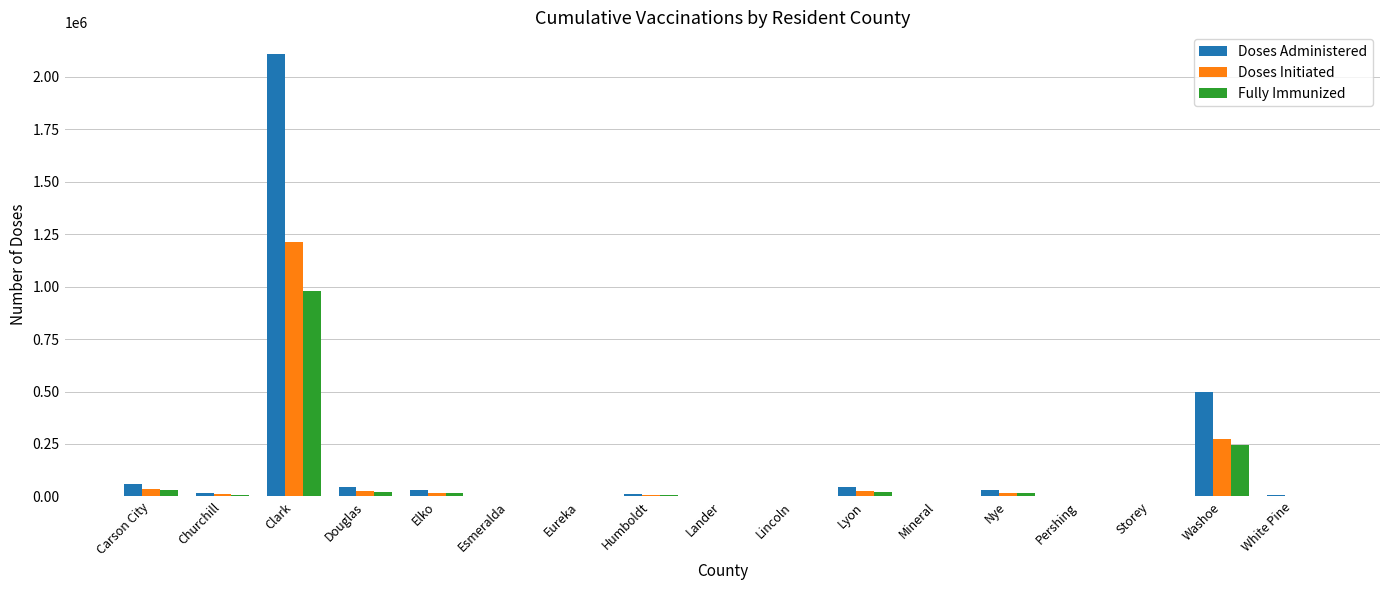

Which series has the largest total across all categories?

Doses Administered